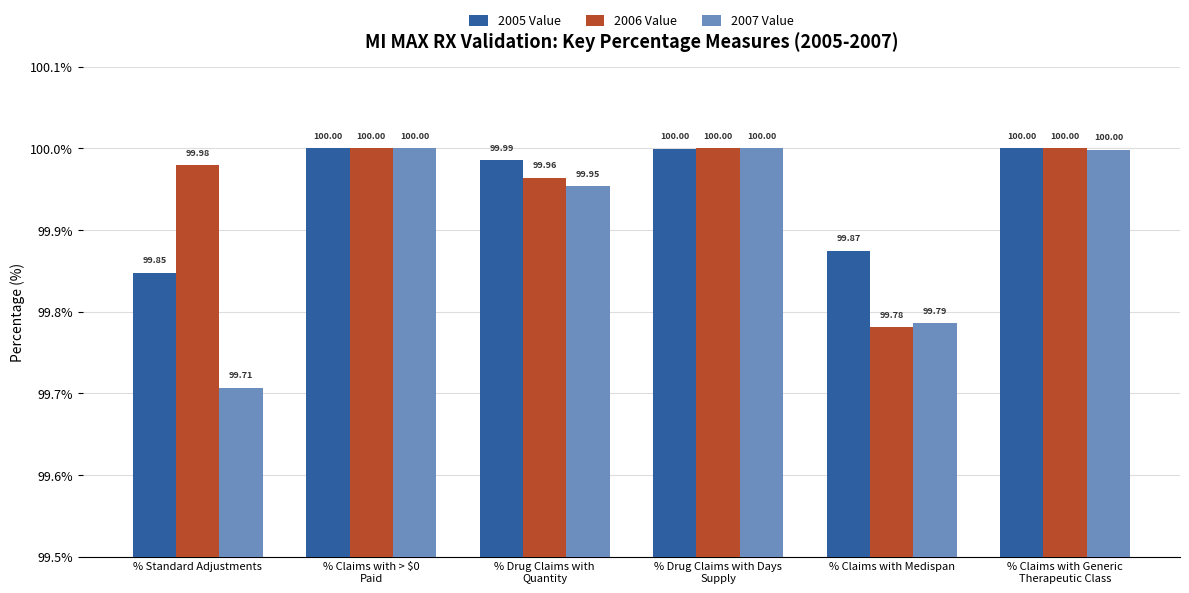

Which series has the largest total across all categories?

2006 Value